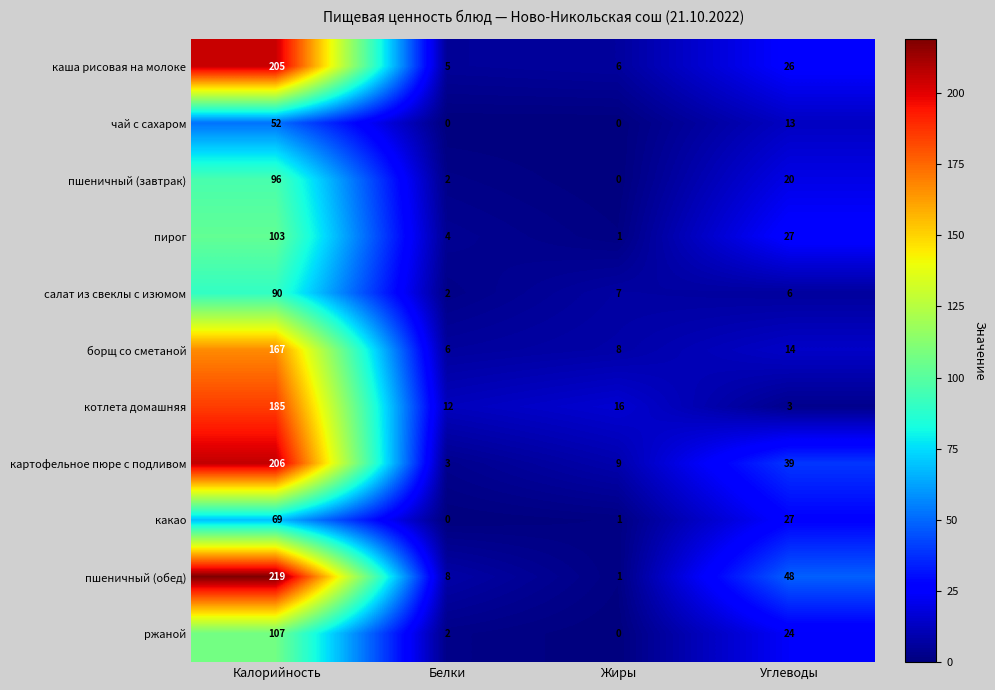

Is the value of салат из свеклы с изюмом at Углеводы greater than the value of какао at Углеводы?

No